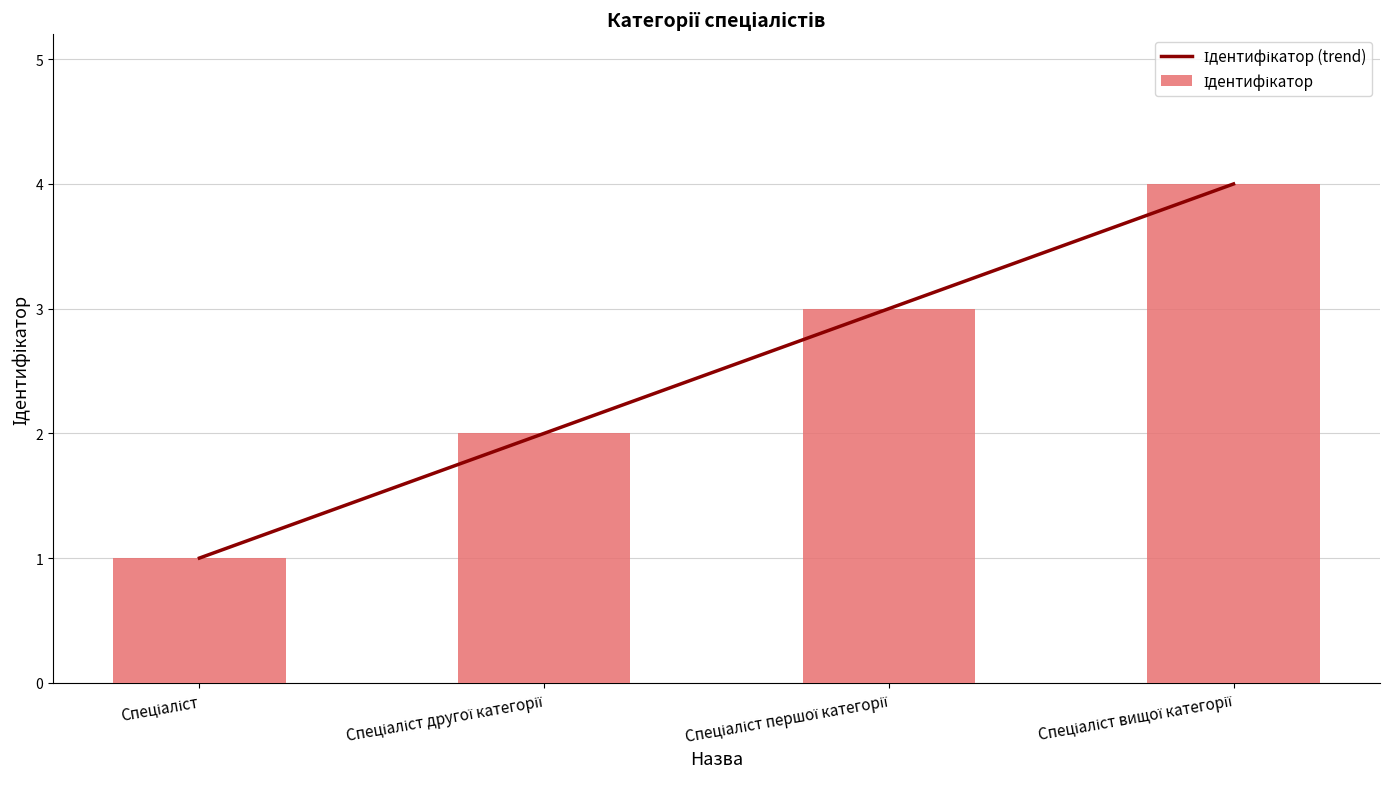

Which has a higher value, Спеціаліст вищої категорії or Спеціаліст другої категорії?

Спеціаліст вищої категорії